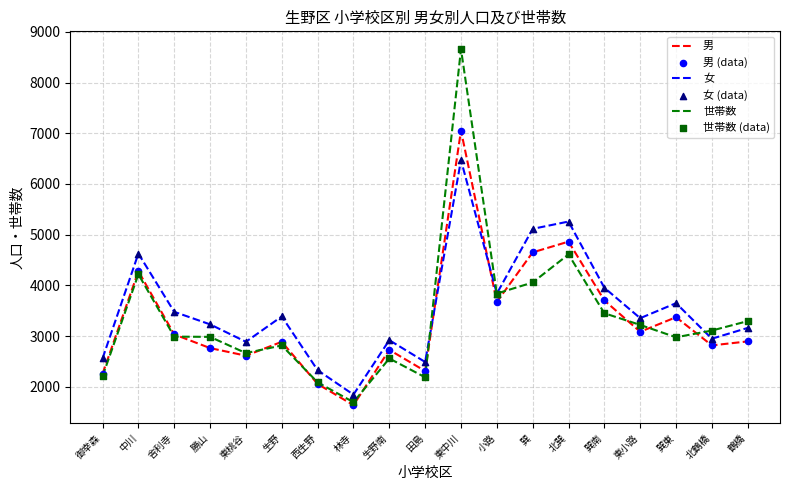

Is the value of 男 at 舎利寺 greater than the value of 女 at 勝山?

No